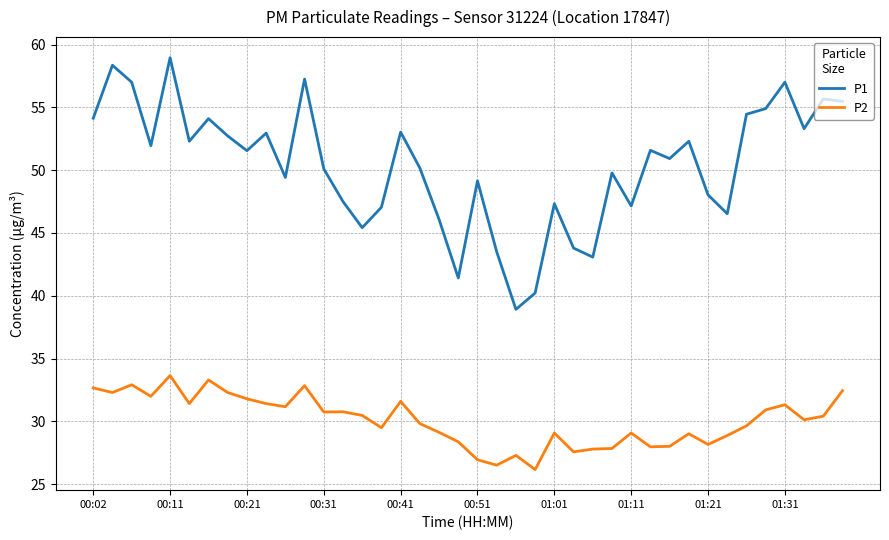

Which series has the largest total across all categories?

P1